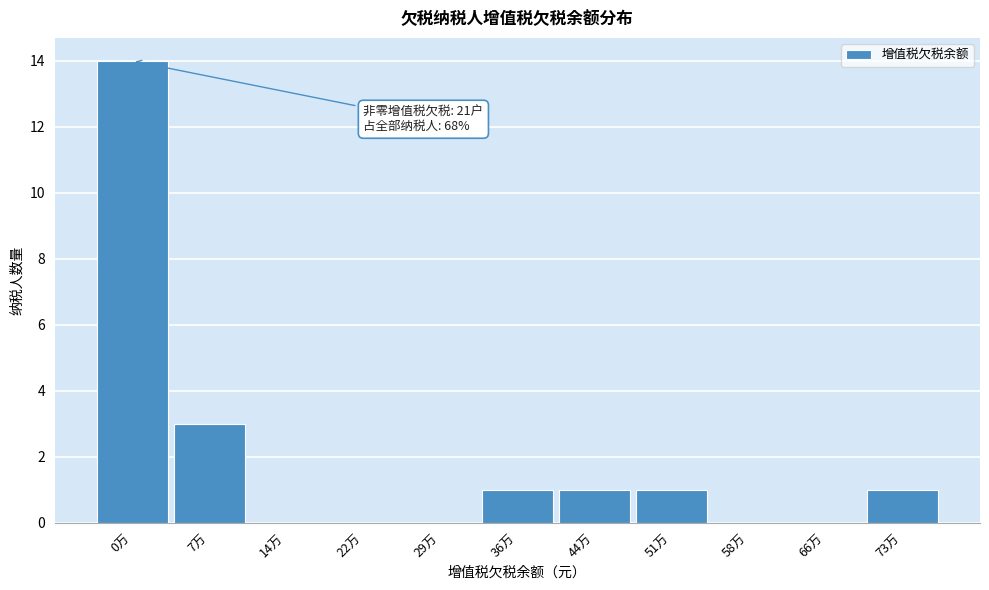

Reading right to left, what are all the values shown in this chart?

73万=1	66万=0	58万=0	51万=1	44万=1	36万=1	29万=0	22万=0	14万=0	7万=3	0万=14